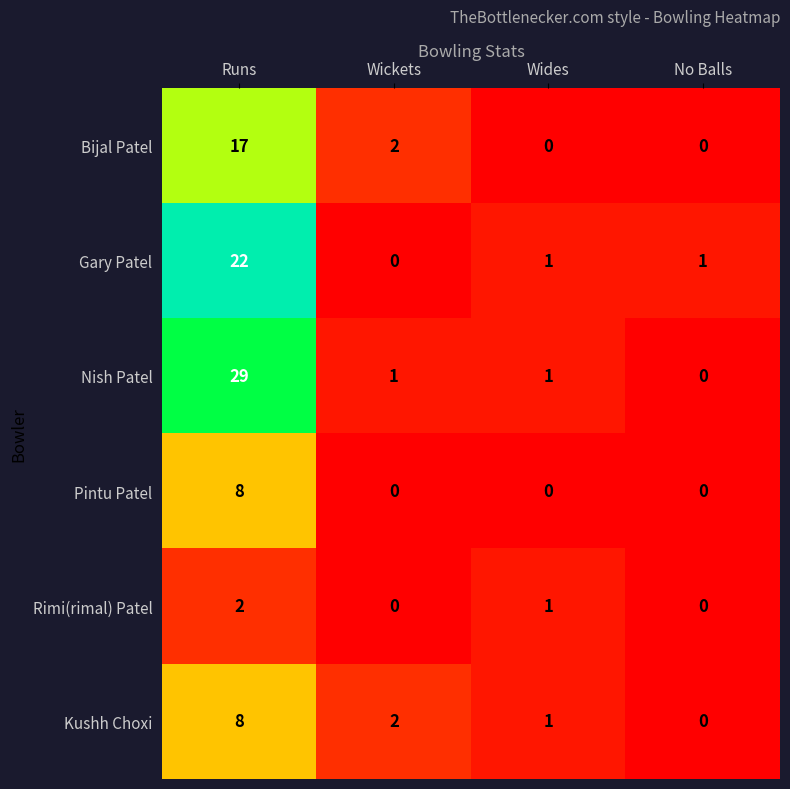

What is the sum of all Kushh Choxi values?

11